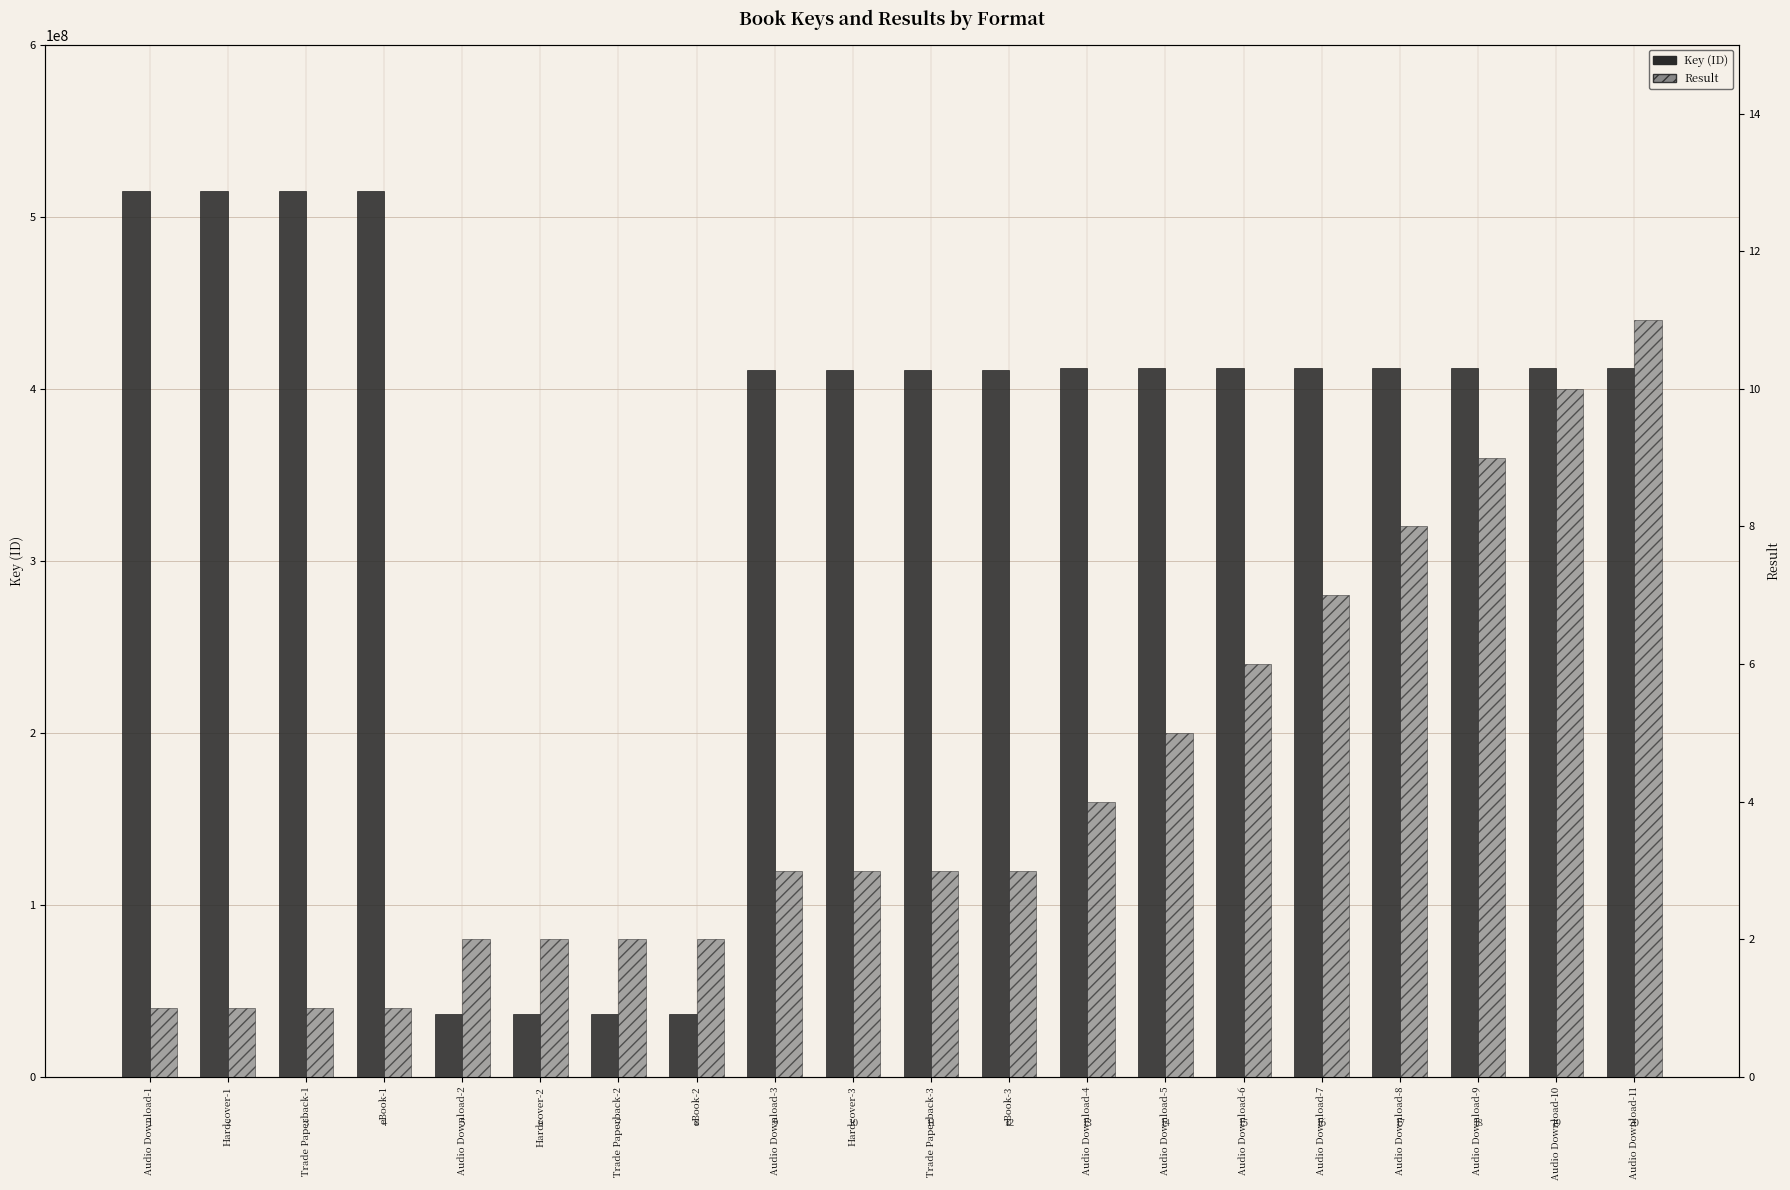

Which series changed the most between Audio Download-1 and Audio Download-8?

Key (ID)